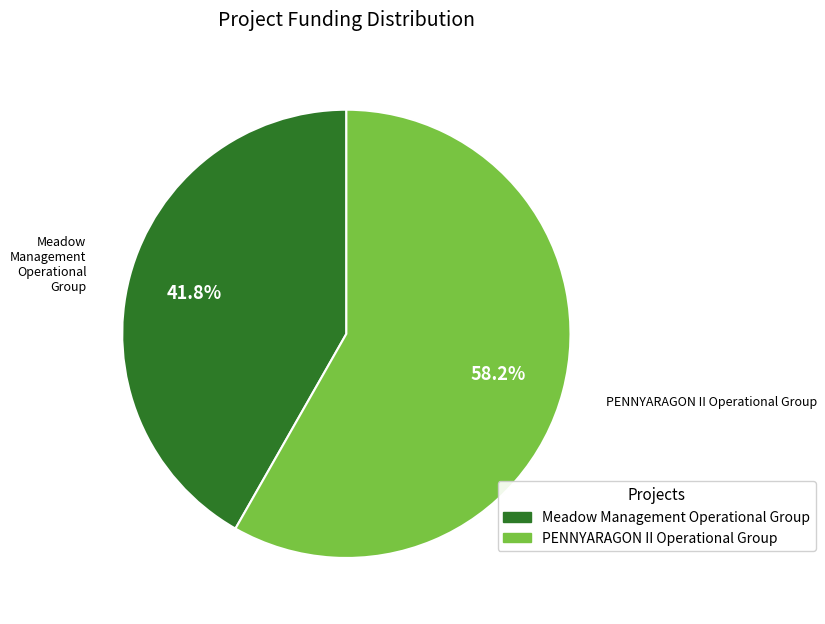

What is the ratio of the value at Meadow Management Operational Group to the value at PENNYARAGON II Operational Group?

0.7